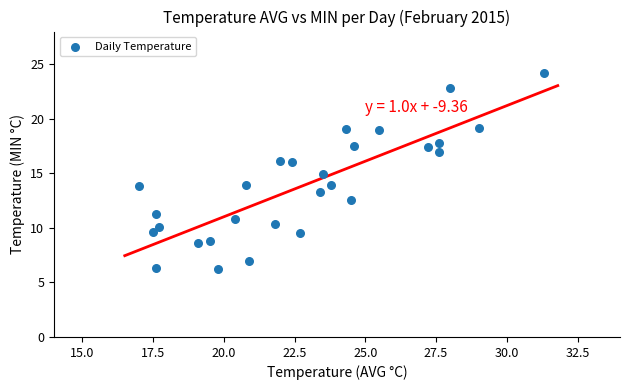

What is the range of Y values (max minus min)?

18.0